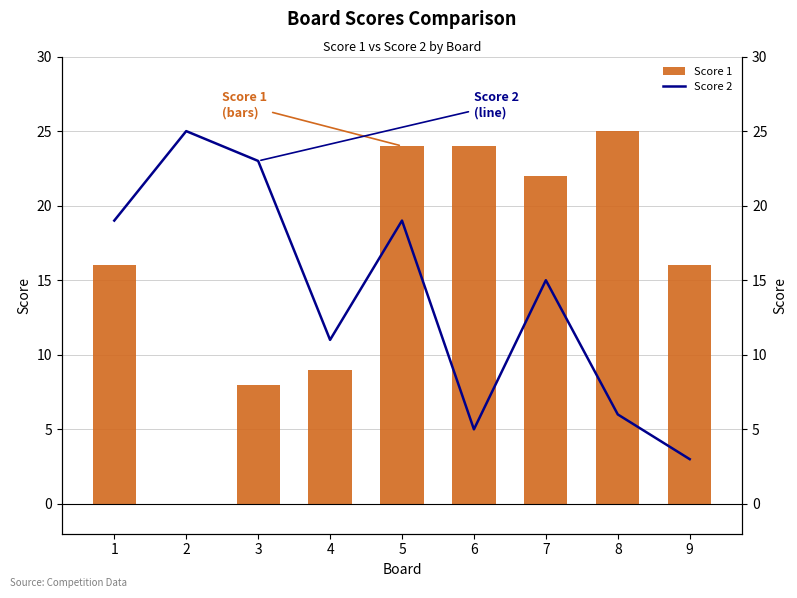

The value of Score 2 at 3 is 7. True or false?

False